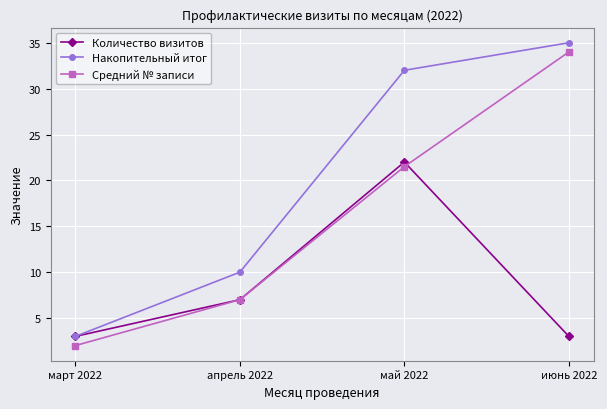

What value does the Средний № записи series have at март 2022?

2.0